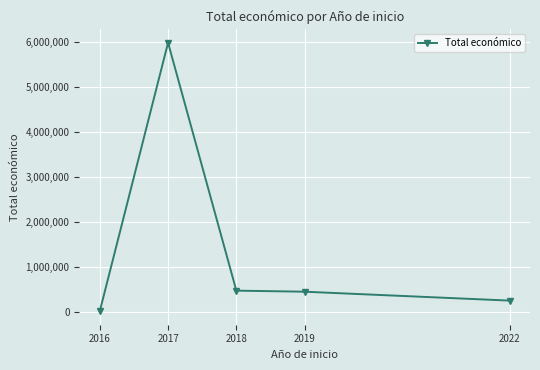

What is the difference between the values at 2017 and 2016?

5976411